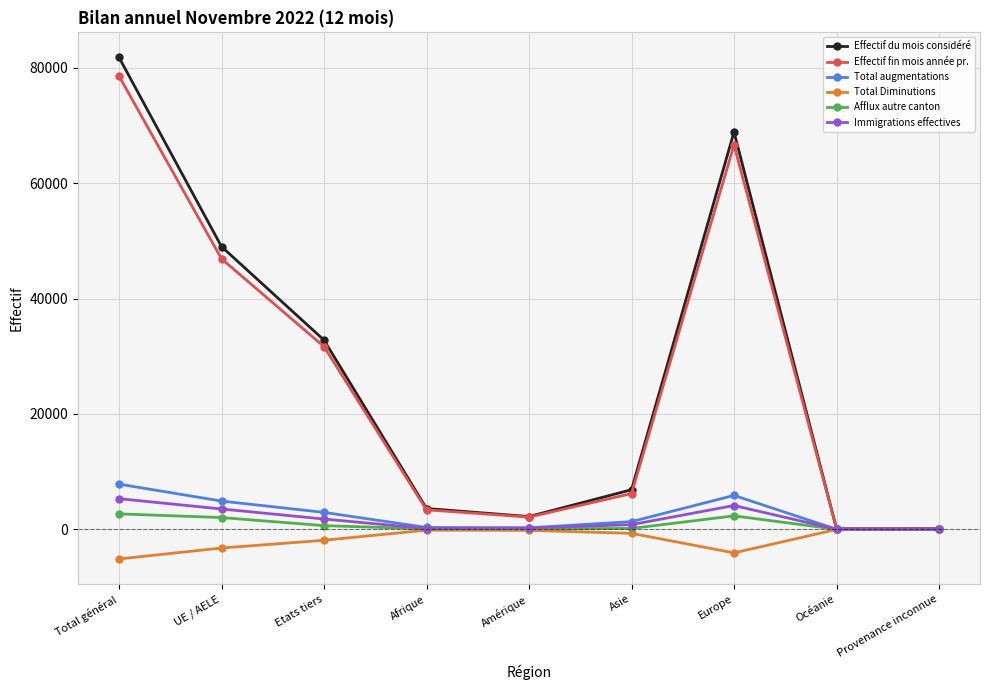

True or false: Total Diminutions has more than 0 points higher than both neighbors.

True